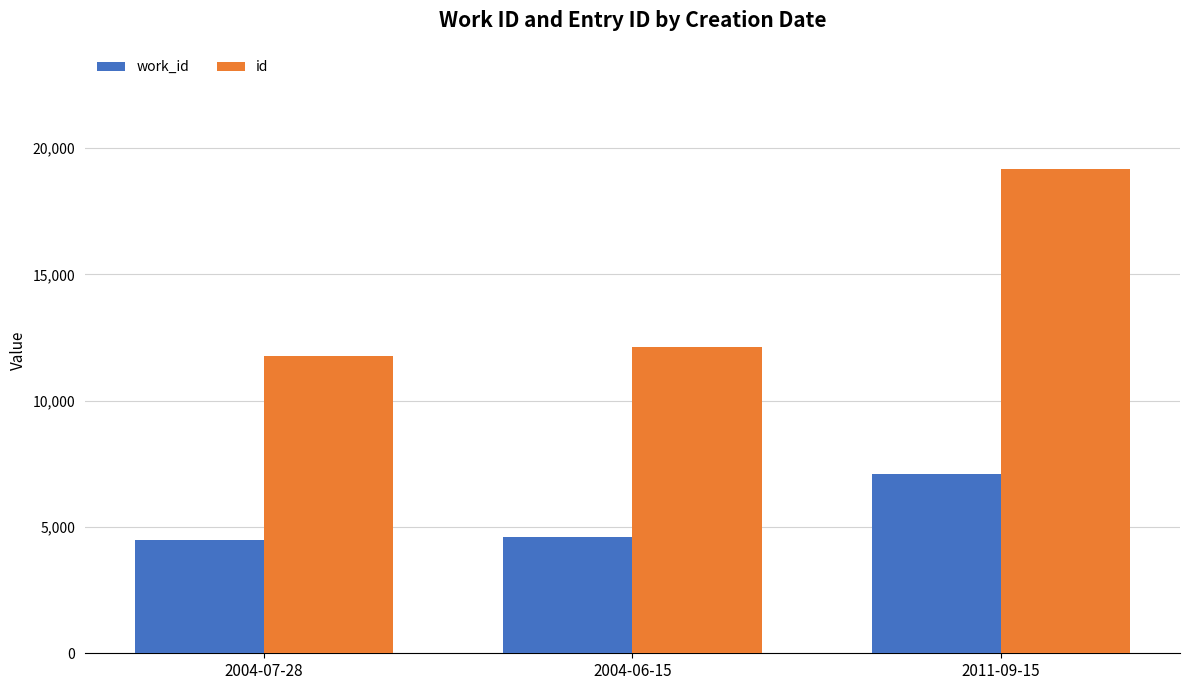

Rank the series by their average value, from highest to lowest.

id, work_id